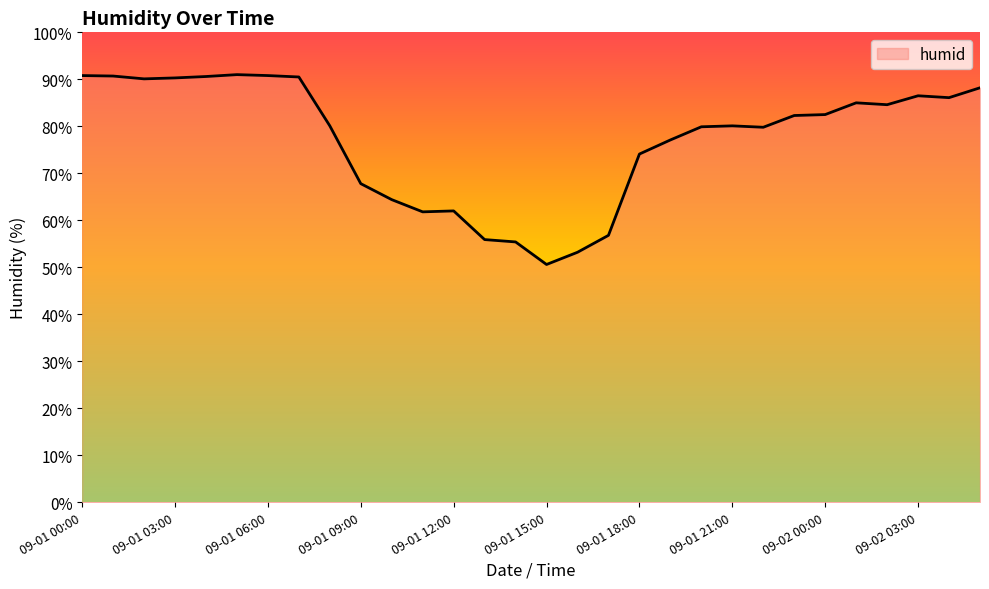

Count the number of data series in this chart.

1